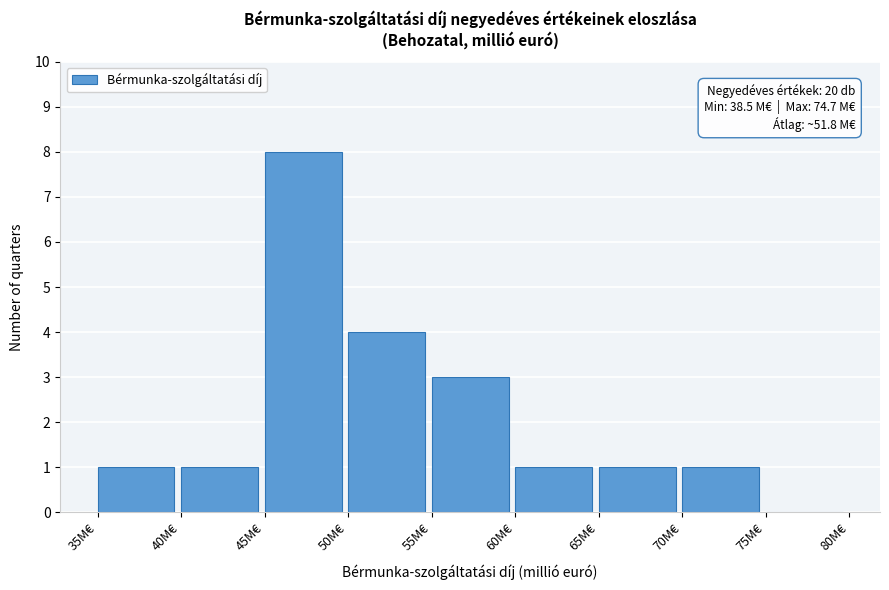

Which range on the x-axis has the tallest bar?

45 to 50